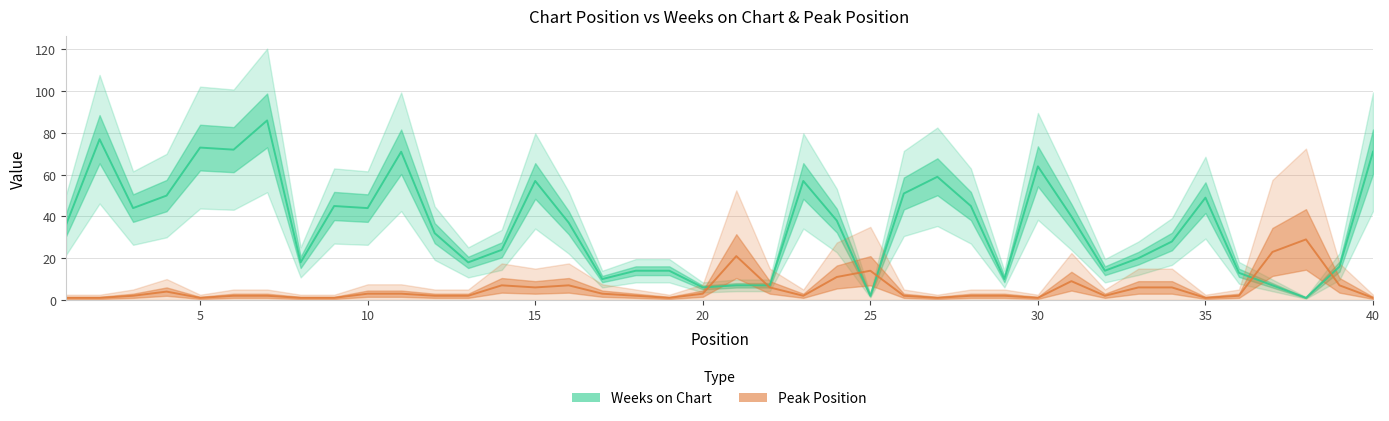

What is the average value of the Weeks on Chart series?

36